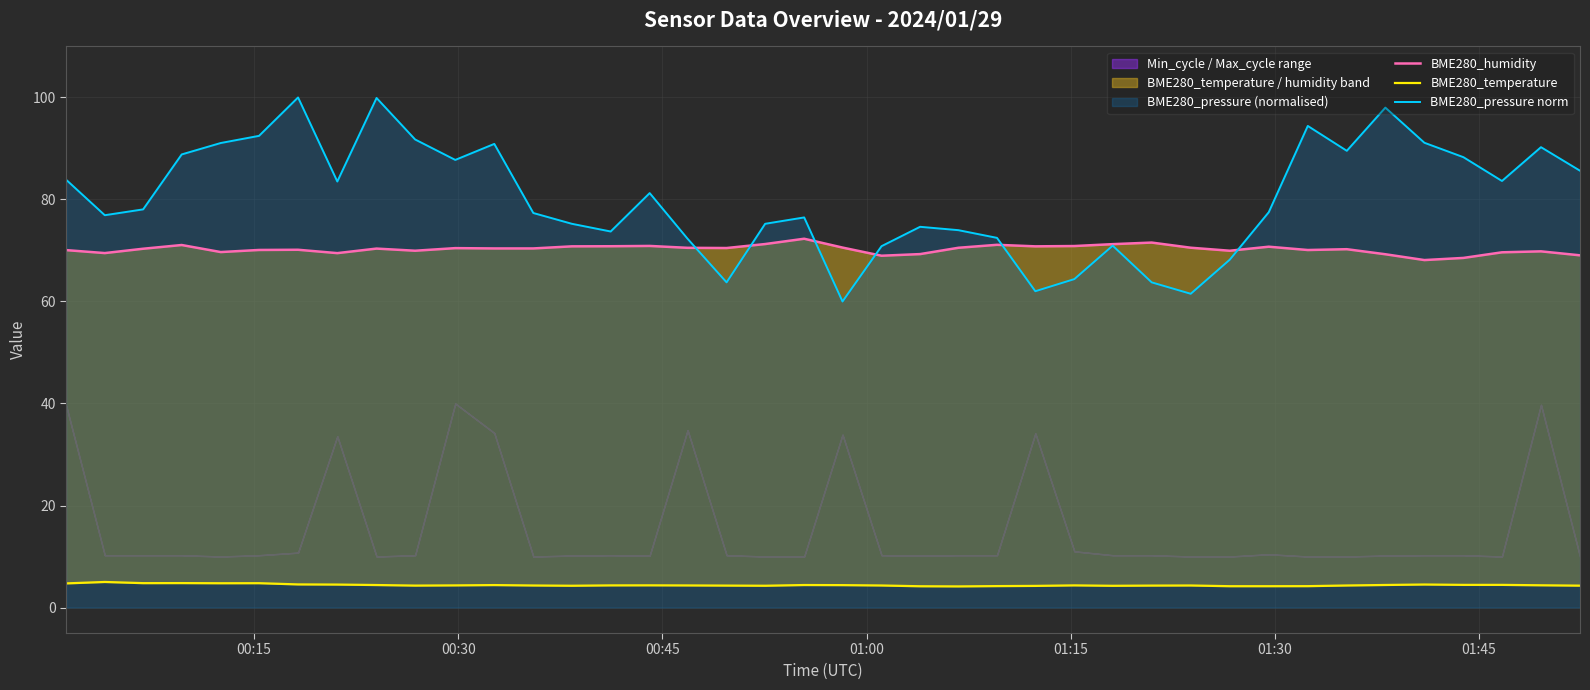

What is the maximum value for BME280_pressure norm?

100.0